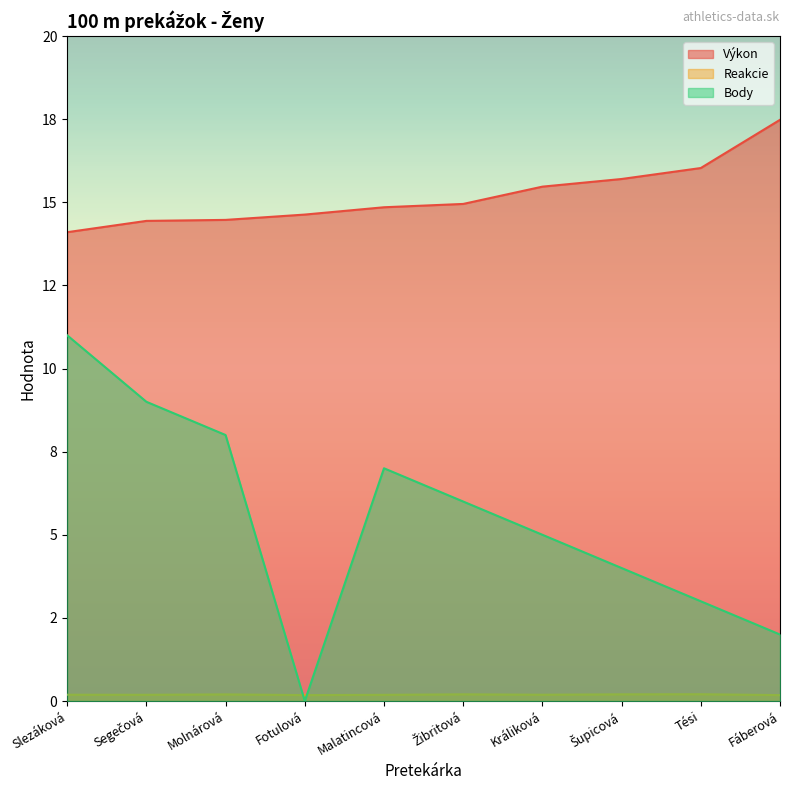

Rank the series by their maximum value, from highest to lowest.

Výkon, Body, Reakcie